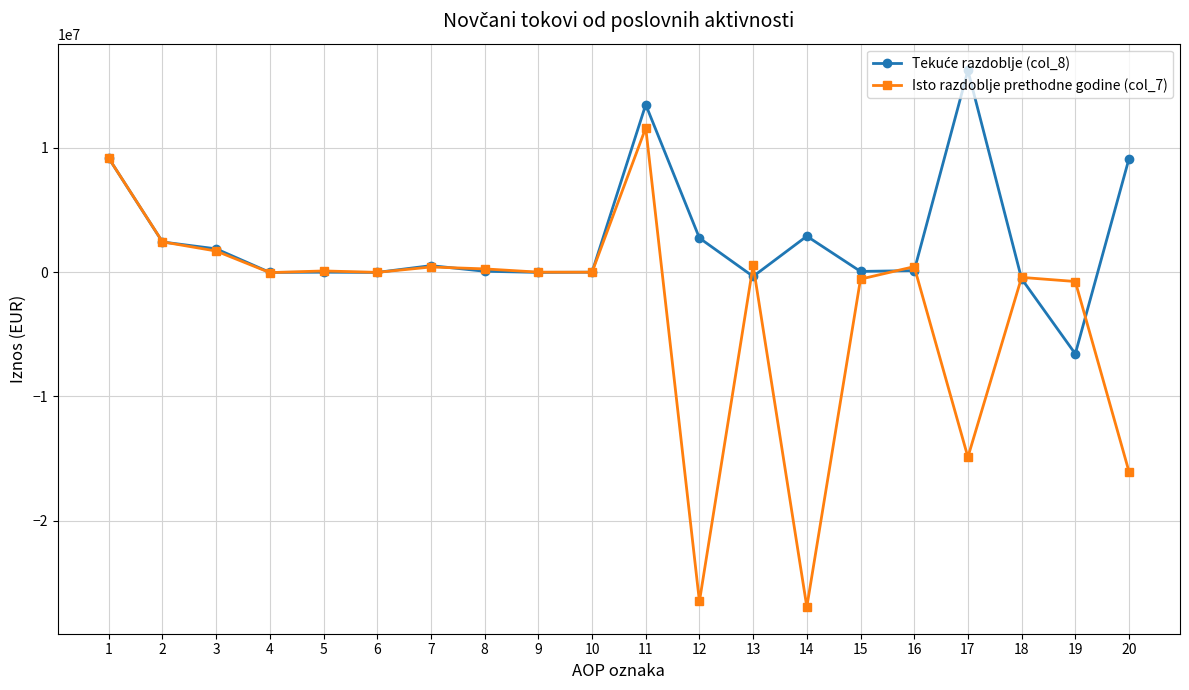

The value of Isto razdoblje prethodne godine (col_7) at 2 is 4326852. True or false?

False